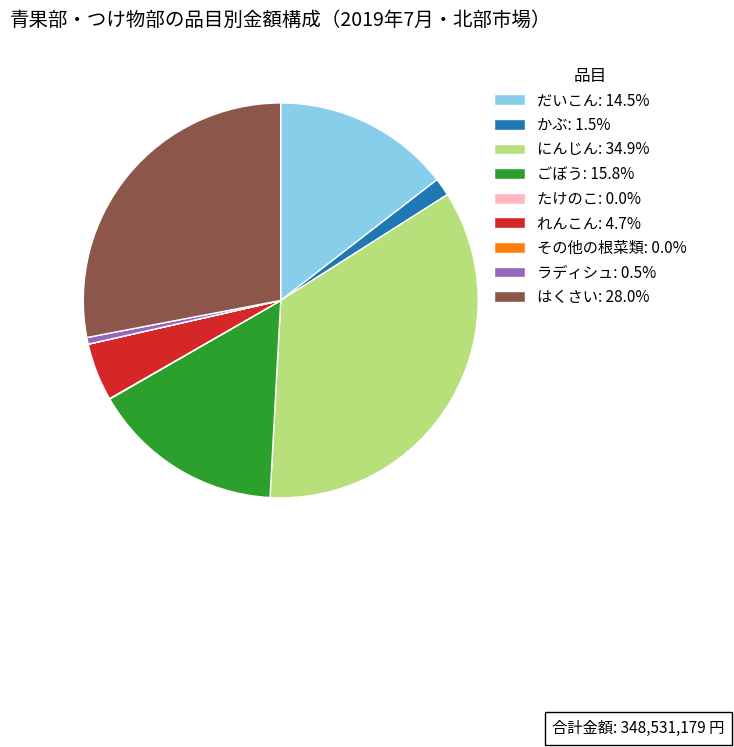

Does any single category account for the majority?

No